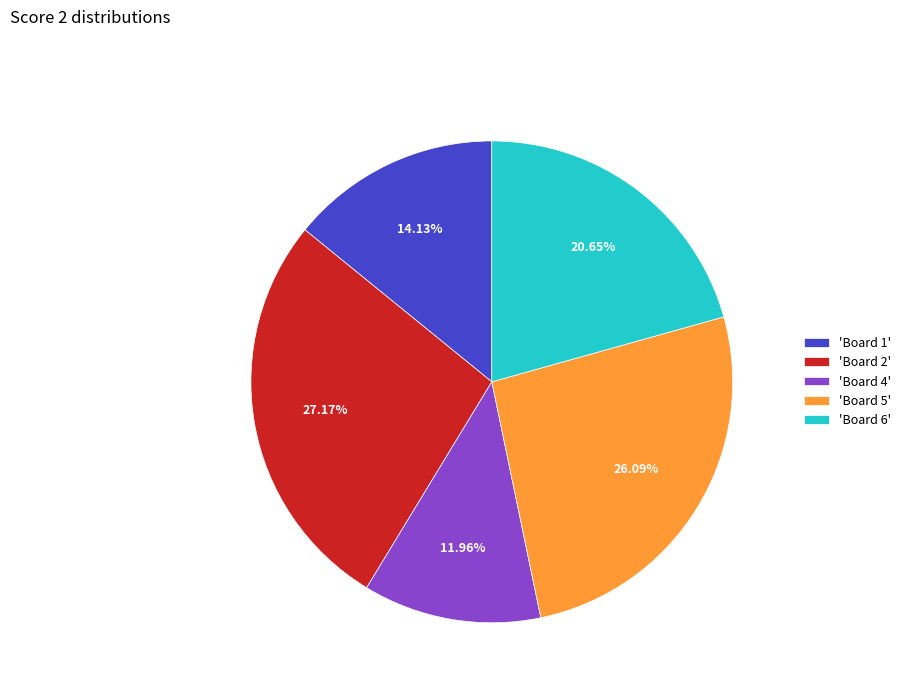

Combined, do 'Board 2' and 'Board 4' account for over 50%?

No